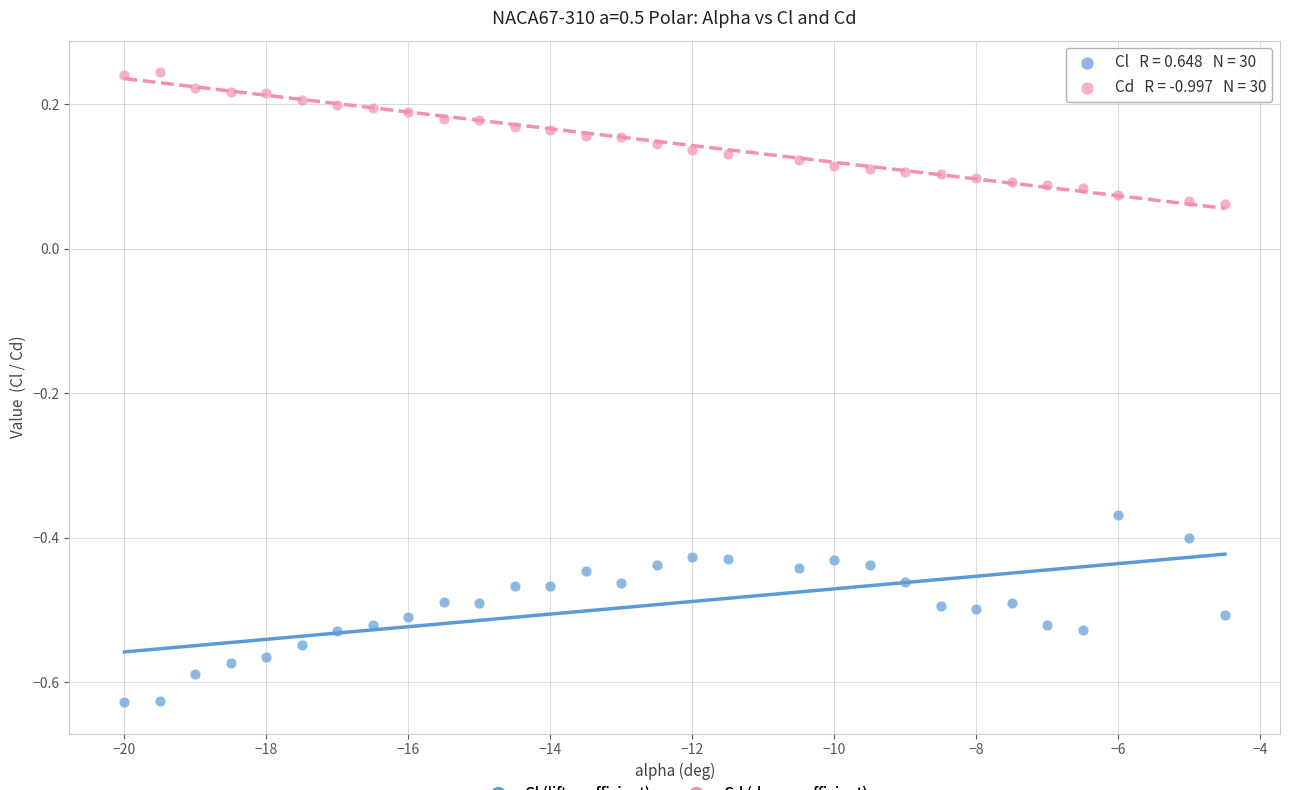

Across all data points, what is the range of Y values (max minus min)?

0.9